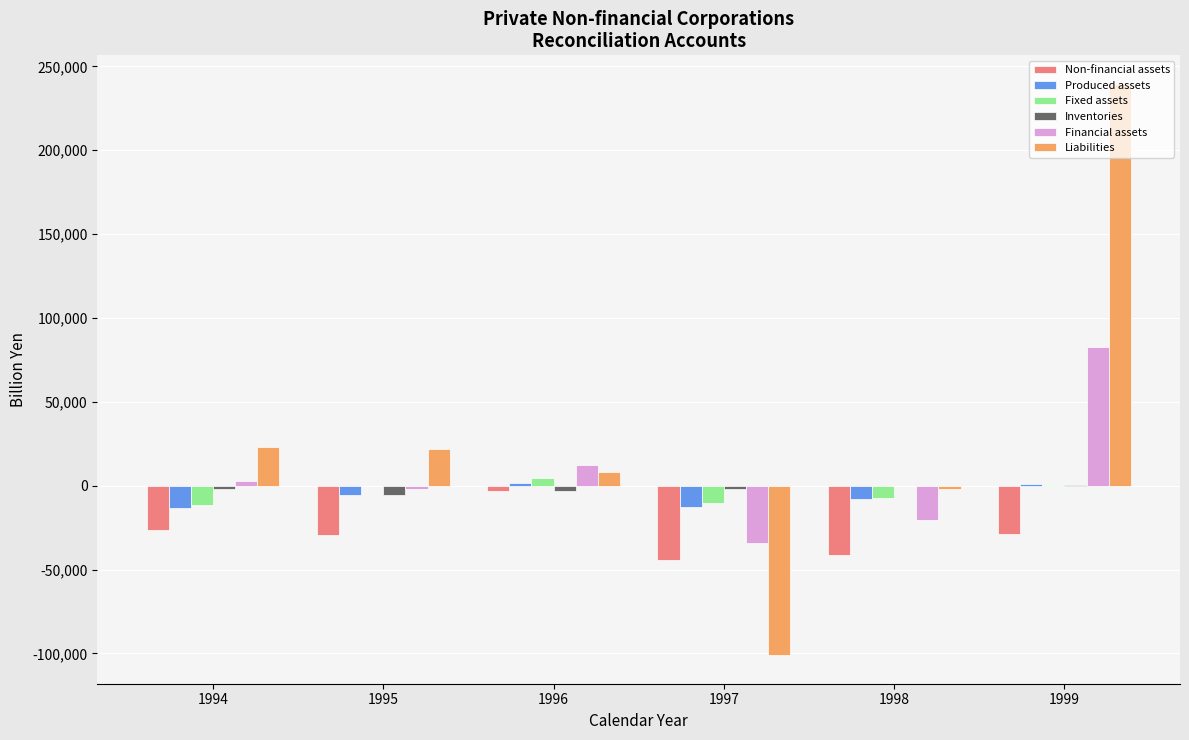

The value of Fixed assets at 1998 is -7649.2. True or false?

True